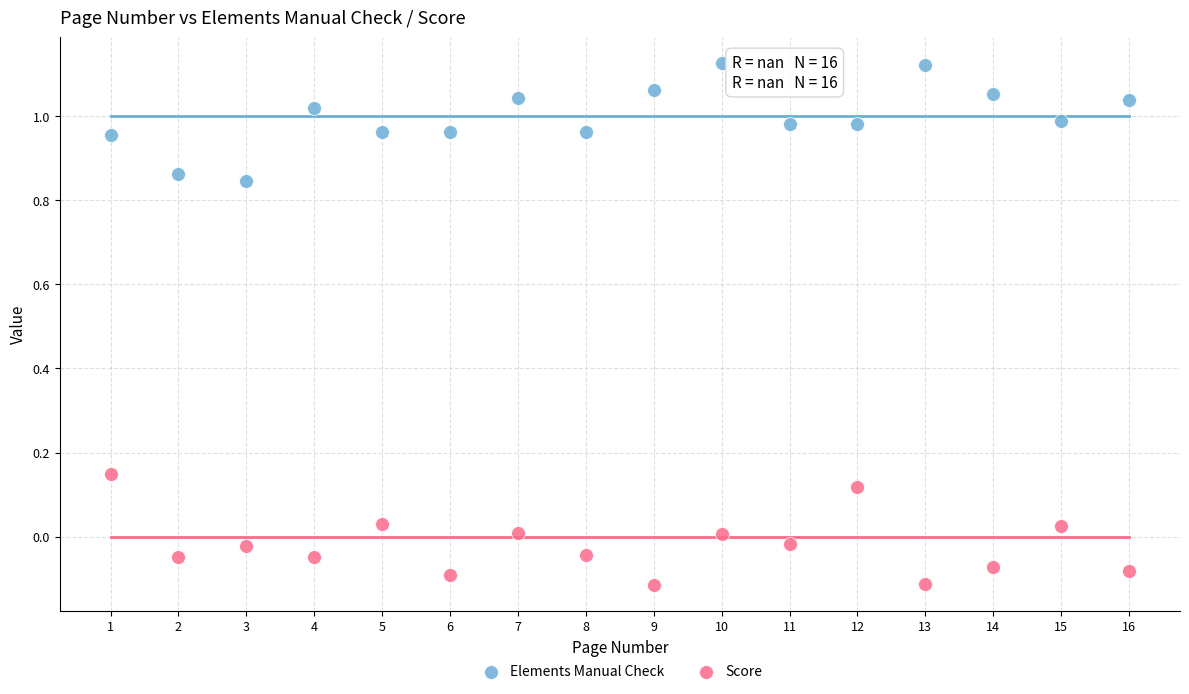

Across all data points, what is the range of X values (max minus min)?

15.0